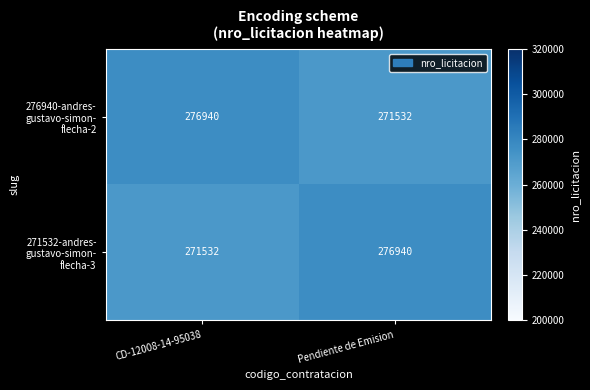

What is the difference between the highest and lowest values at CD-12008-14-95038?

5408